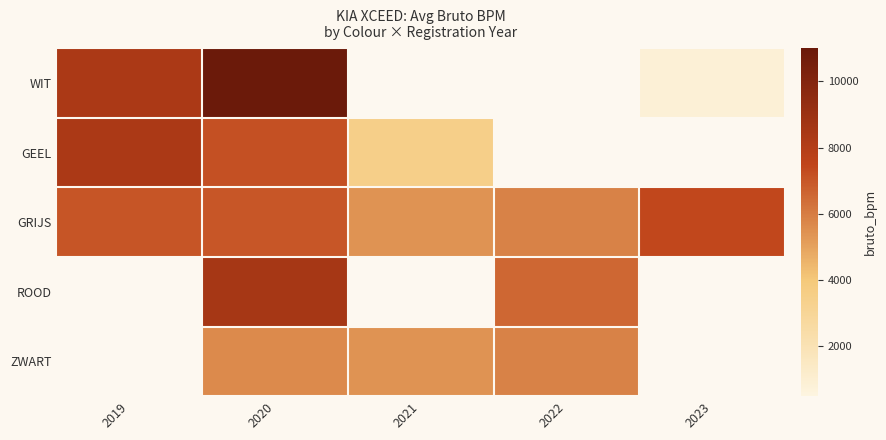

How many values in the ZWART series exceed 5644?

2